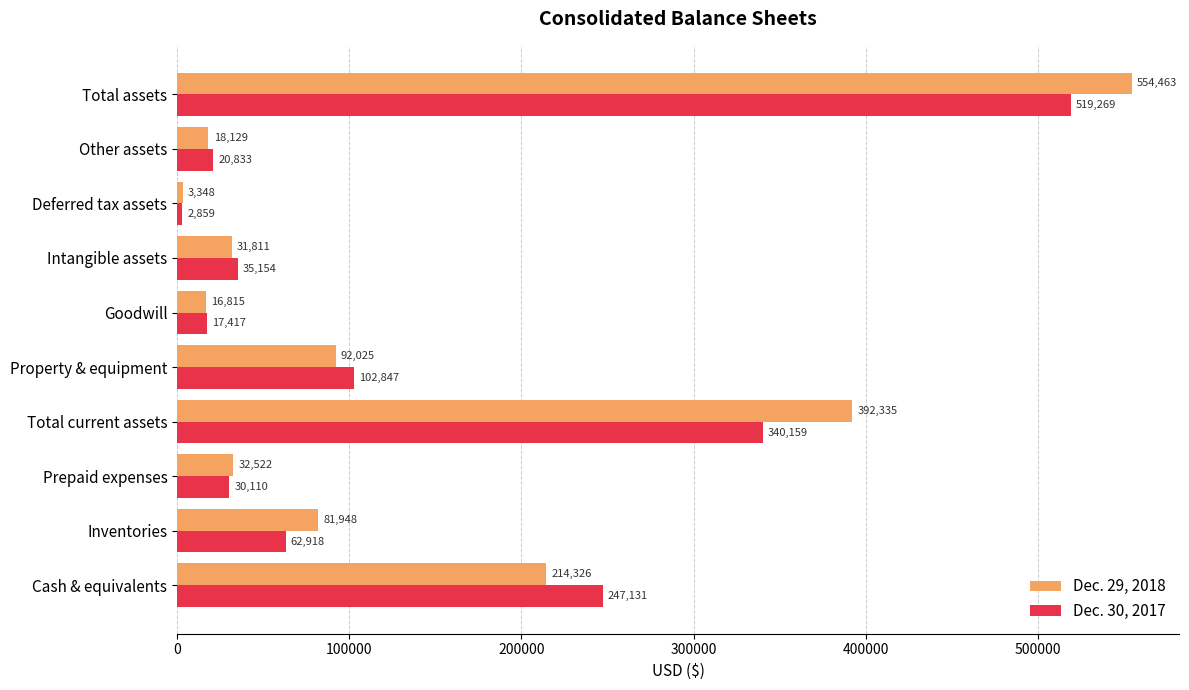

How many data points in Dec. 29, 2018 are less than 81948?

5